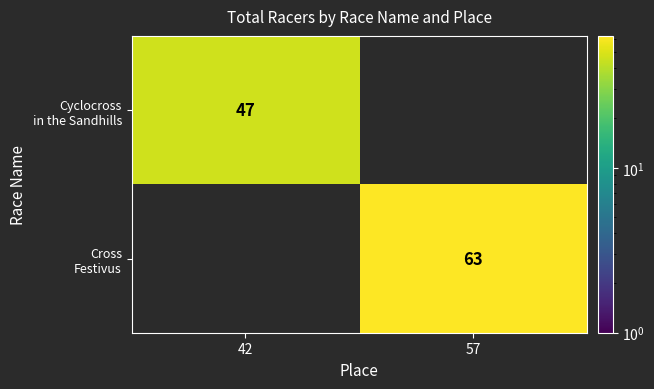

List the series in order of their overall mean, lowest first.

Cyclocross in the Sandhills, Cross Festivus